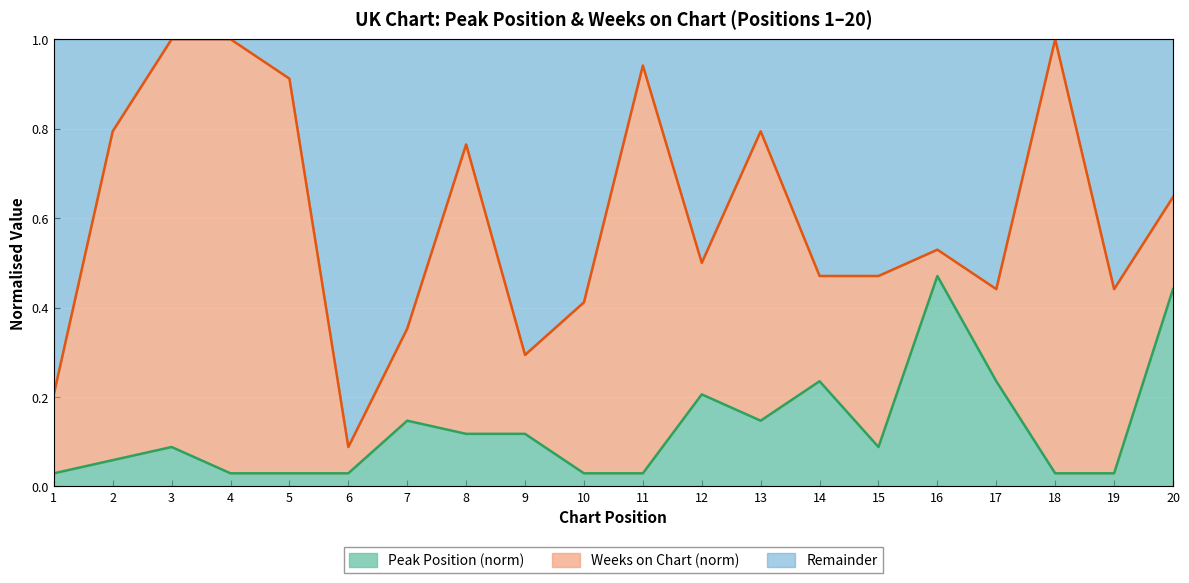

At which label does Peak Position (norm) reach its peak?

16